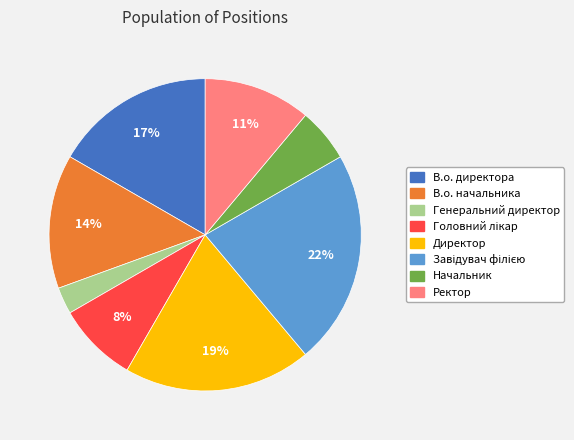

To the nearest percent, what is the average slice percentage?

12%